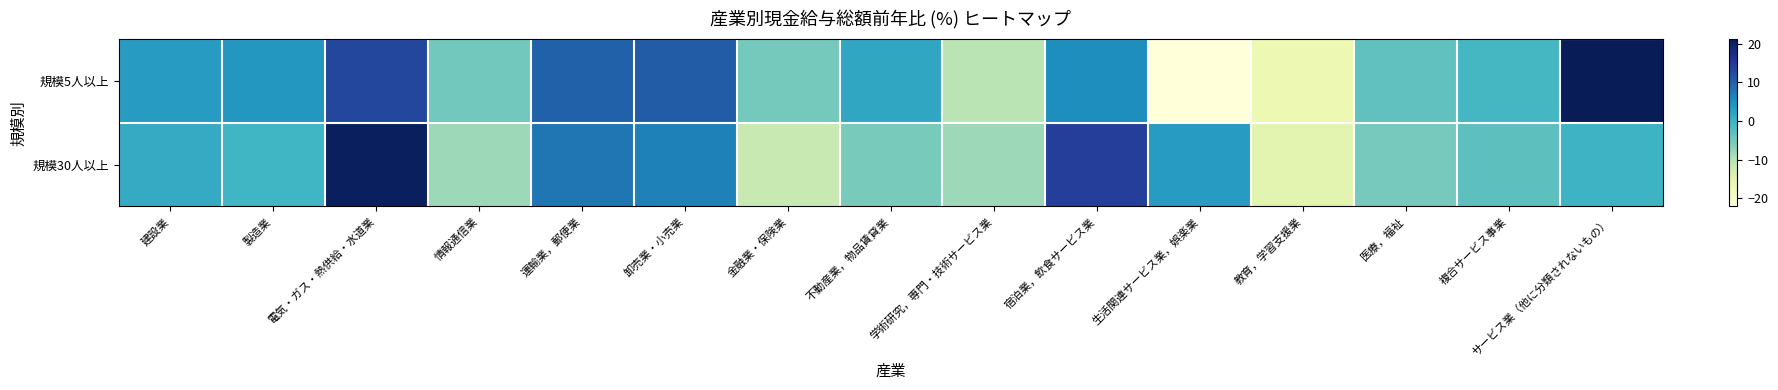

List the series in order of their peak value, lowest first.

規模30人以上, 規模5人以上